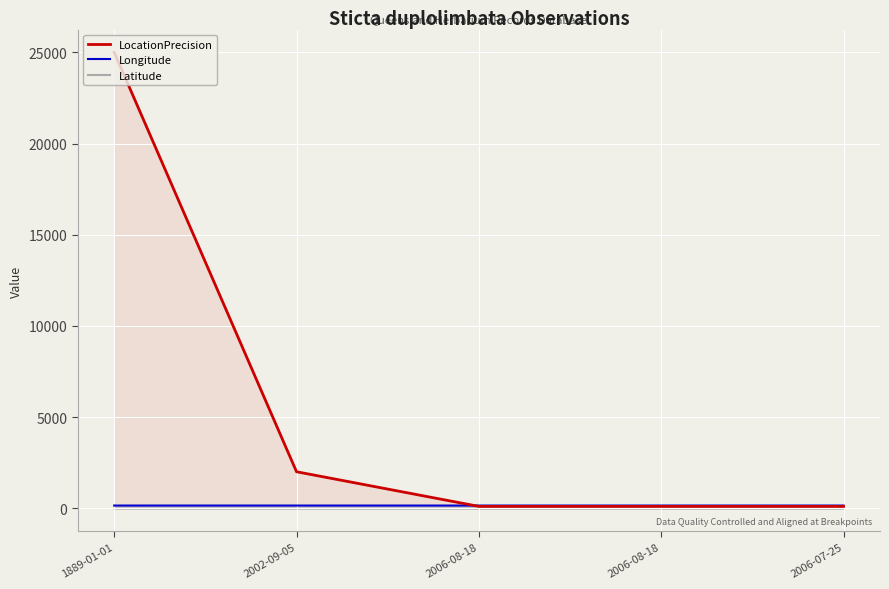

Reading left to right, list all the values displayed in this chart.

LocationPrecision: 1889-01-01=25000.0	2002-09-05=2000.0	2006-08-18=100.0	2006-08-18=100.0	2006-07-25=100.0
Longitude: 1889-01-01=145.9	2002-09-05=145.7	2006-08-18=145.5	2006-08-18=145.8	2006-07-25=145.9
Latitude: 1889-01-01=-17.2	2002-09-05=-18.4	2006-08-18=-17.4	2006-08-18=-17.6	2006-07-25=-18.6